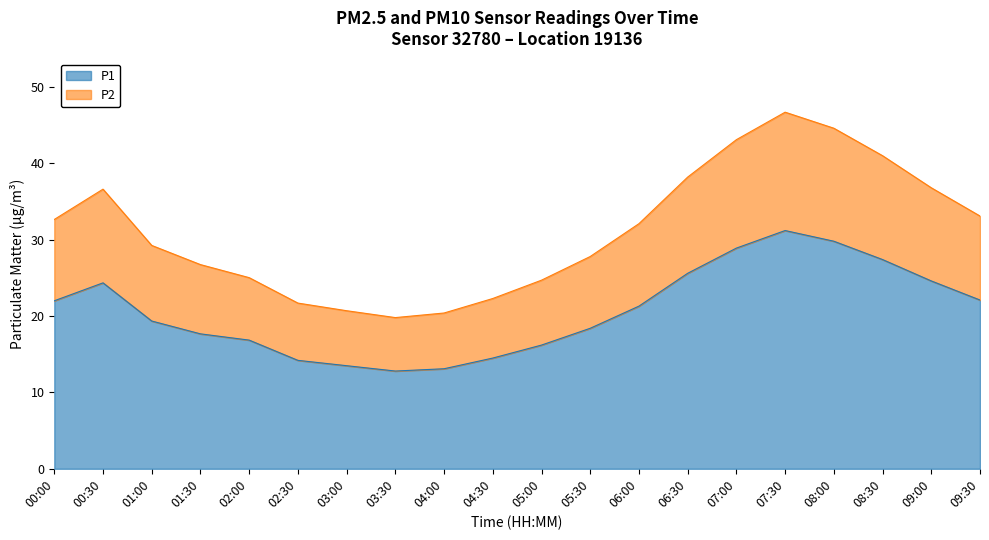

Read the P1 value at 07:00.

28.9